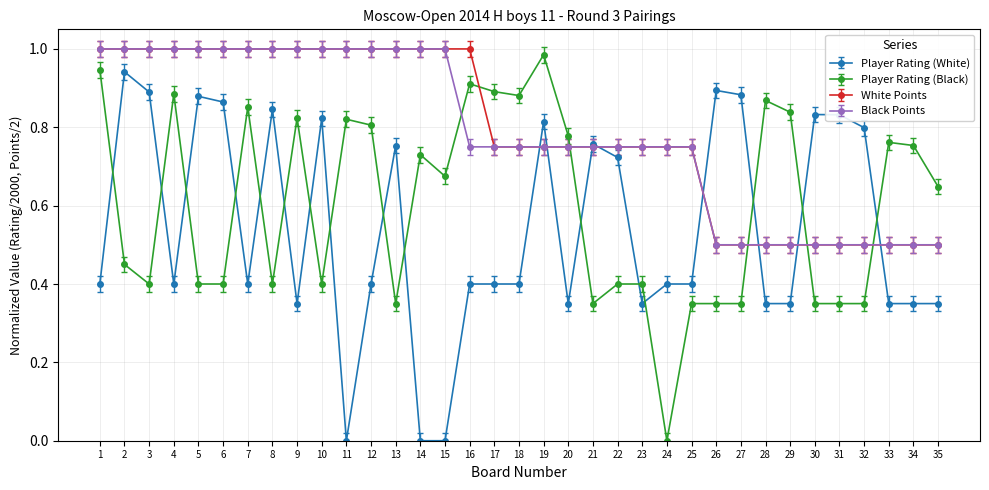

Where is the first local minimum for Player Rating (Black)?

3